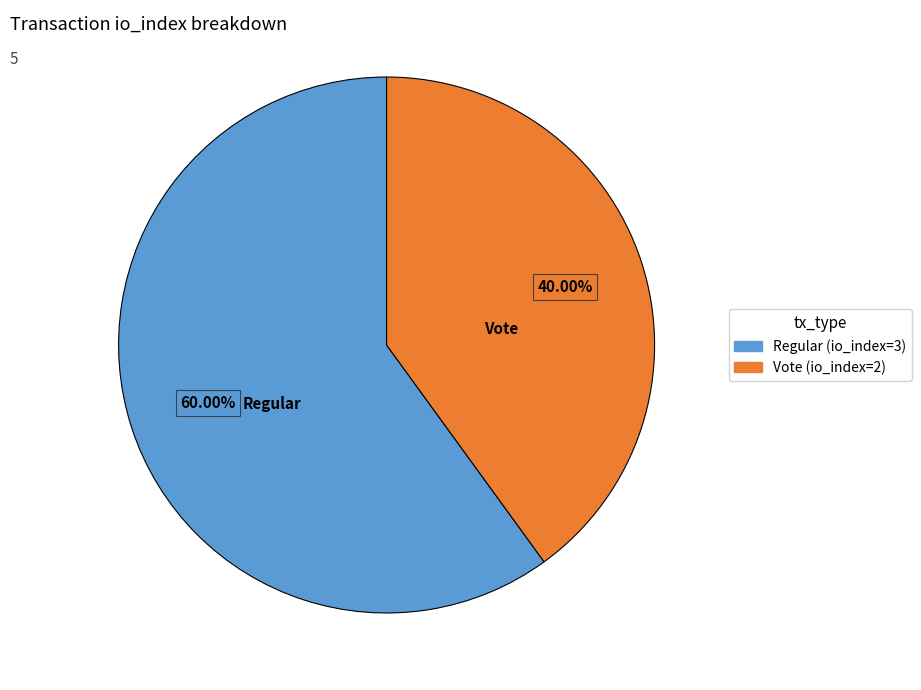

How many segments does this pie chart have?

2